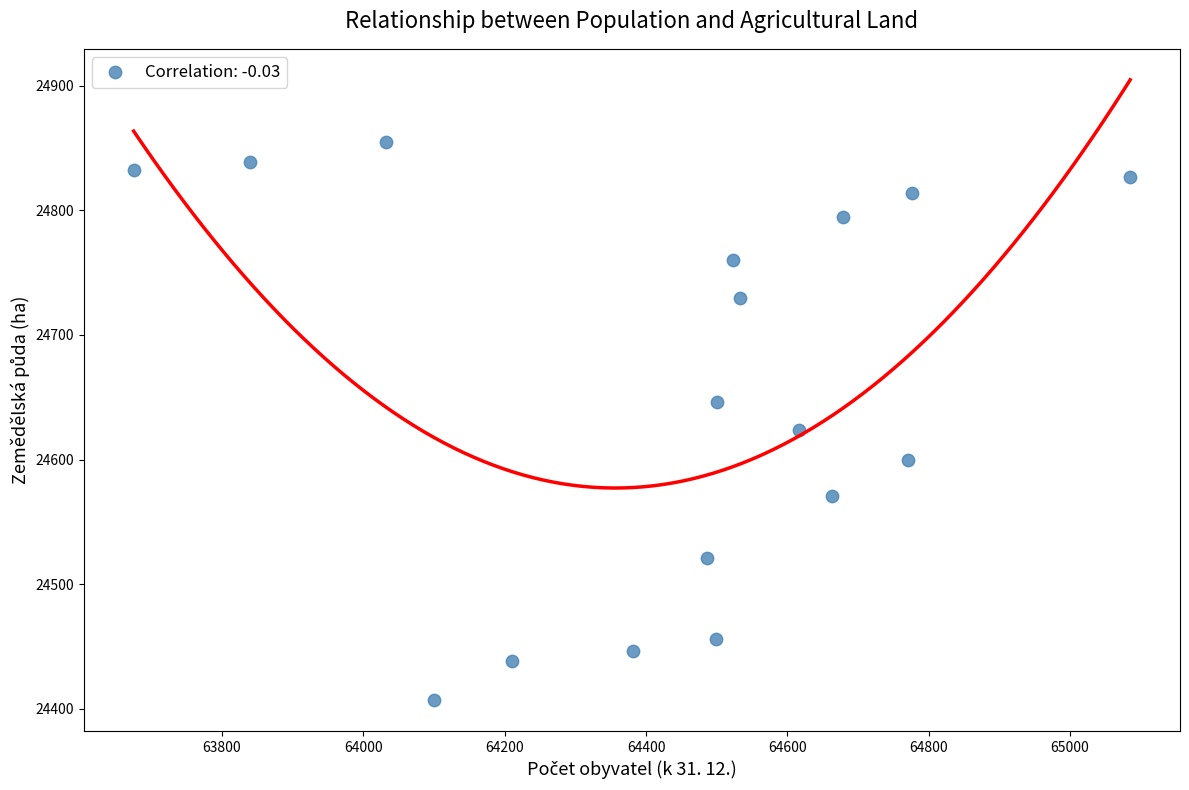

What Y value in the scatter plot is closest to 24631?

24623.7